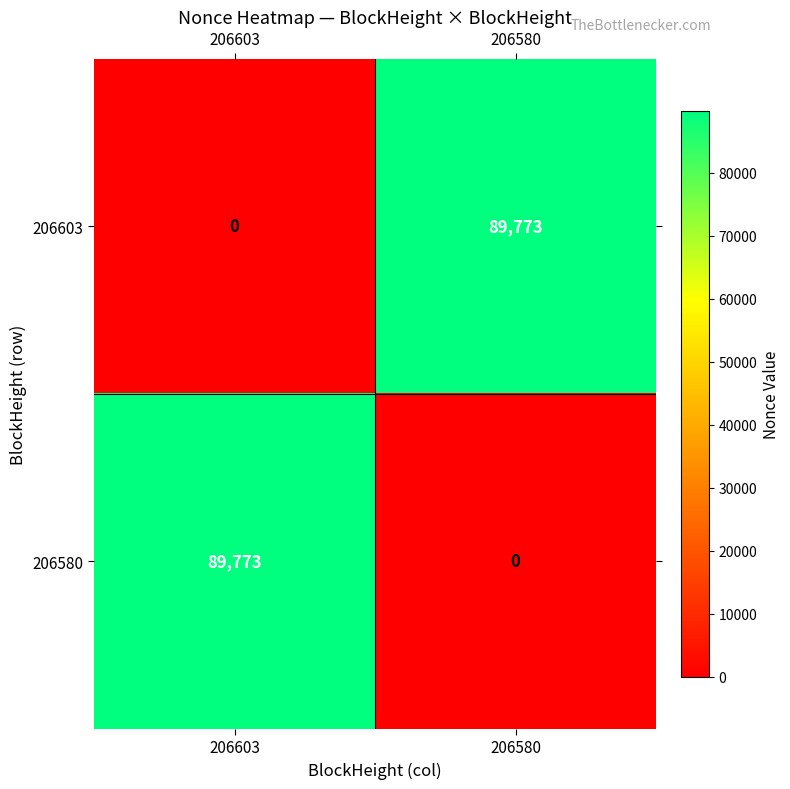

Reading left to right, list all the values displayed in this chart.

206603: 206603=0	206580=89773
206580: 206603=89773	206580=0